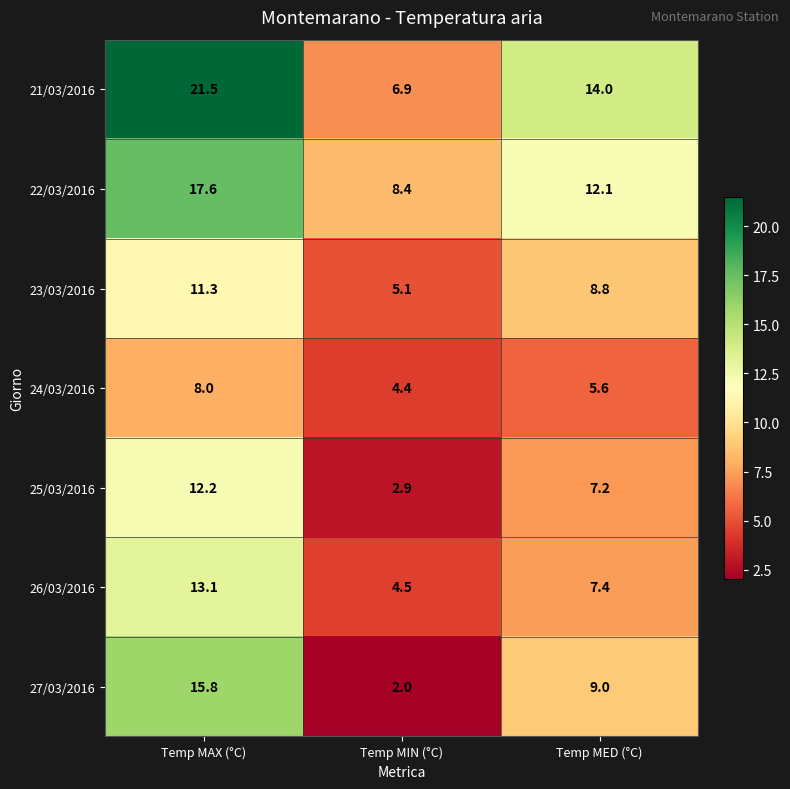

Between Temp MAX (°C) and Temp MIN (°C), which series saw the biggest shift?

21/03/2016